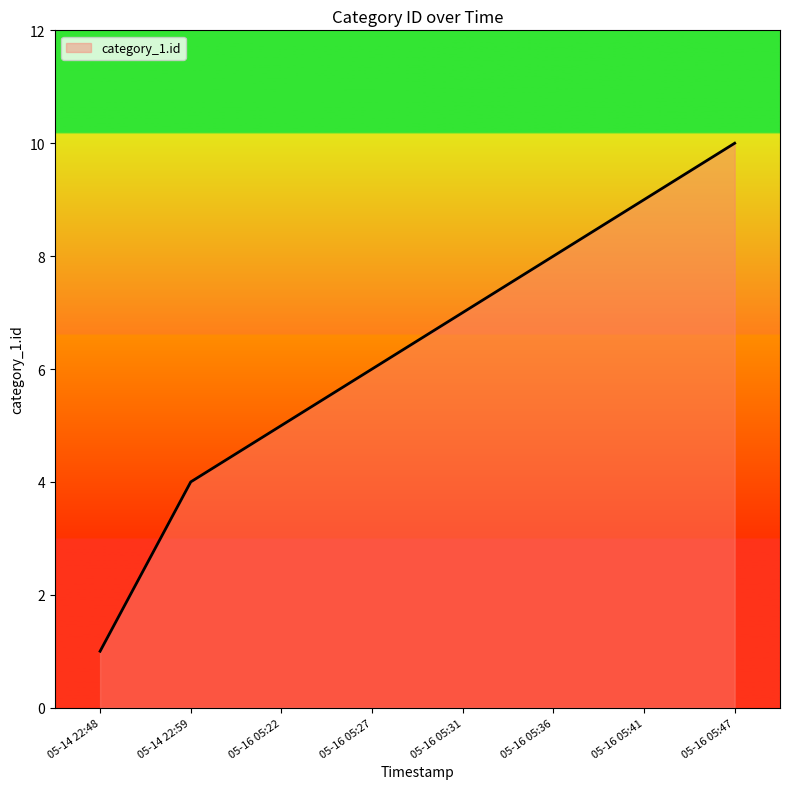

List the labels in order of value, smallest first.

05-14 22:48, 05-14 22:59, 05-16 05:22, 05-16 05:27, 05-16 05:31, 05-16 05:36, 05-16 05:41, 05-16 05:47